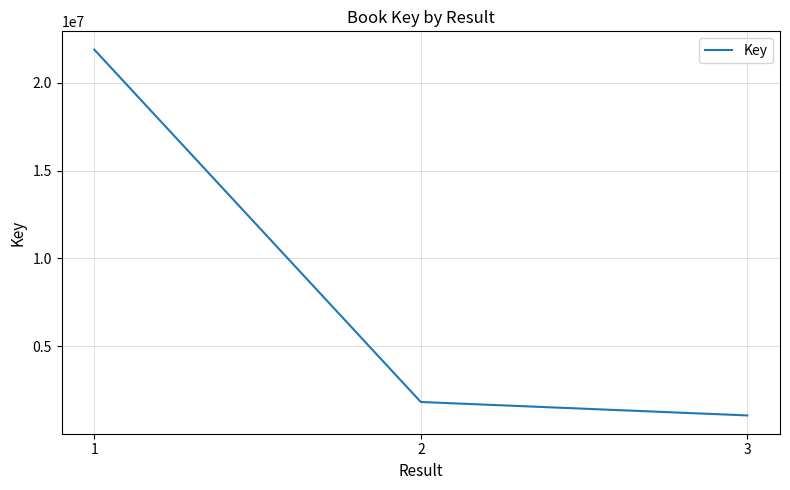

Which label corresponds to the smallest value in the chart?

3